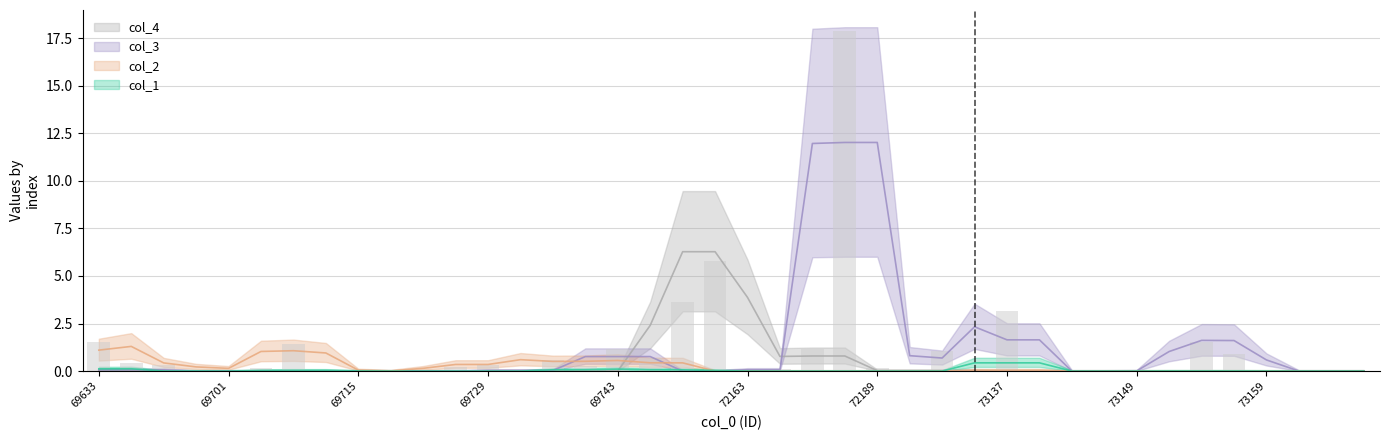

List the labels in order of col_2 value, largest first.

69711, 69633, 69749, 69735, 69729, 69647, 69679, 69723, 69737, 69709, 73137, 69713, 69699, 69717, 69743, 72191, 69701, 69715, 69721, 69731, 71015, 72159, 72163, 72167, 72181, 72183, 72189, 72195, 73123, 73141, 73145, 73147, 73149, 73151, 73153, 73155, 73159, 73167, 73169, 73171